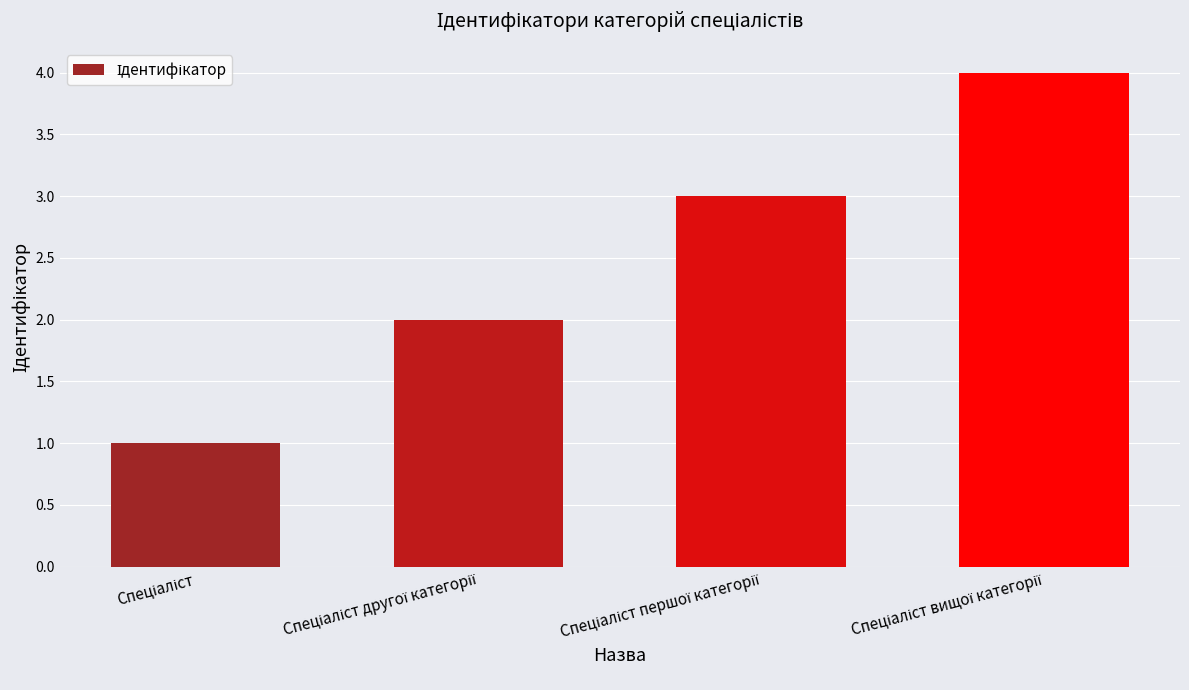

What is the difference between the maximum and minimum values?

3